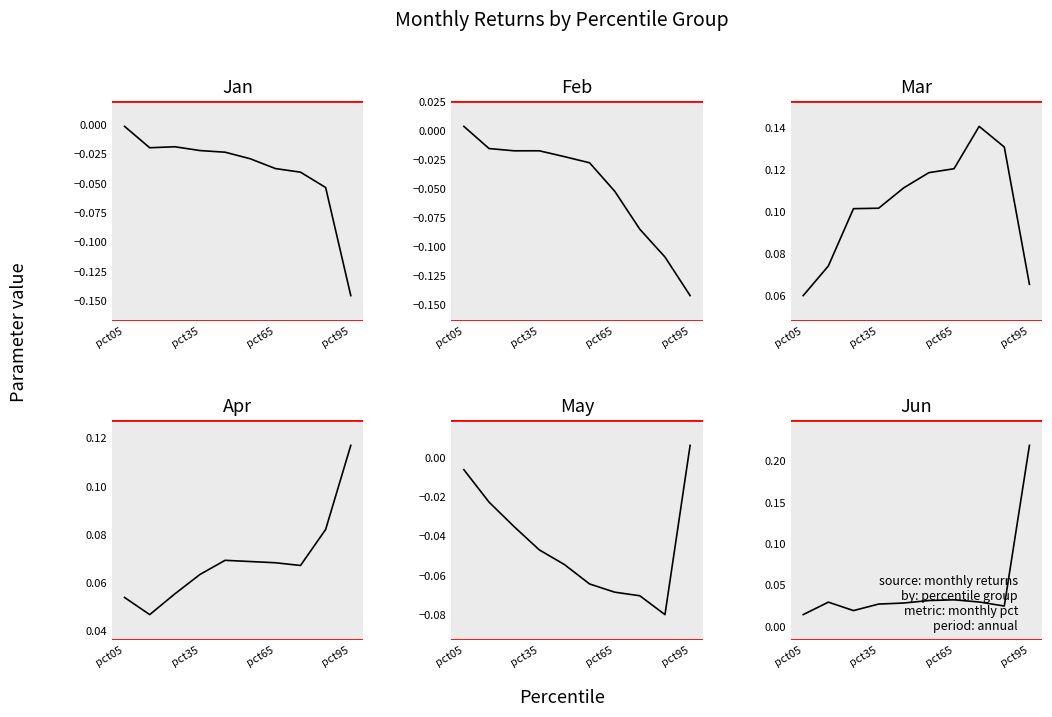

At which category is the sum across all series the highest?

pct05